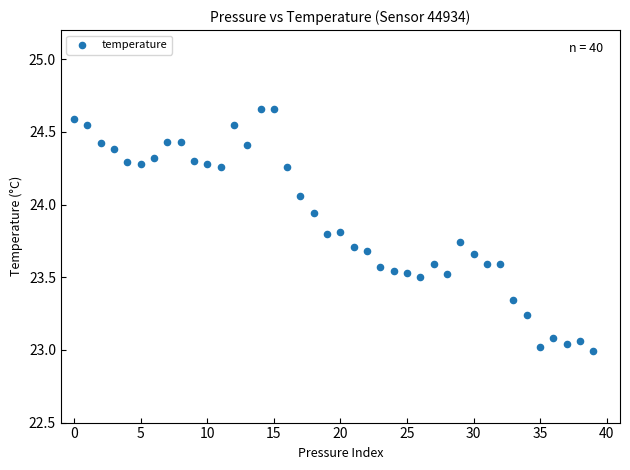

What is the range of Y values (max minus min)?

1.7